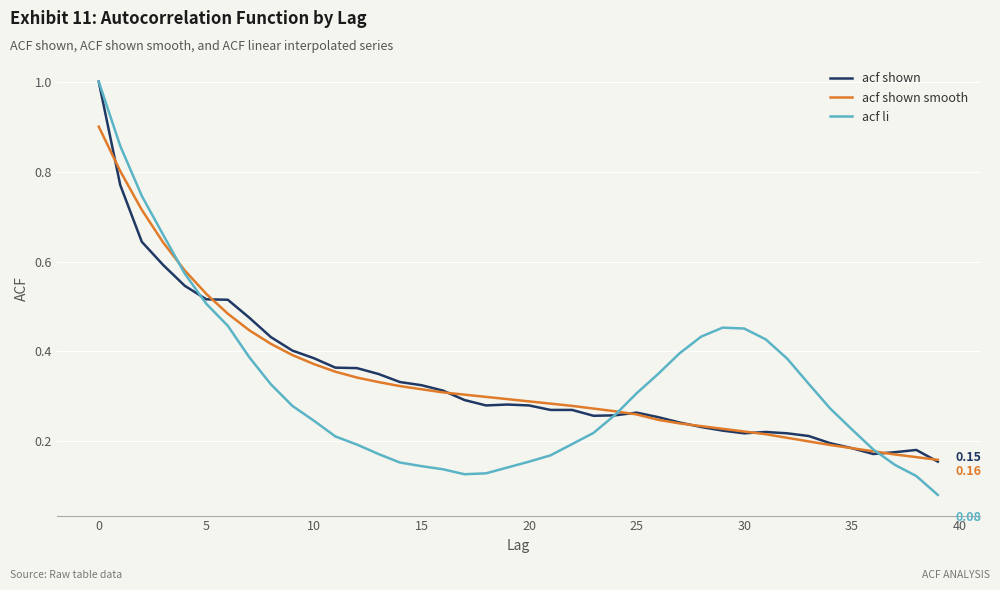

What is the maximum value for acf shown?

1.0